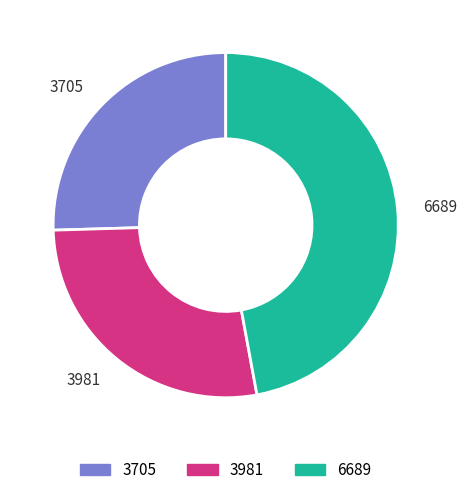

Is there a majority slice in this chart?

No